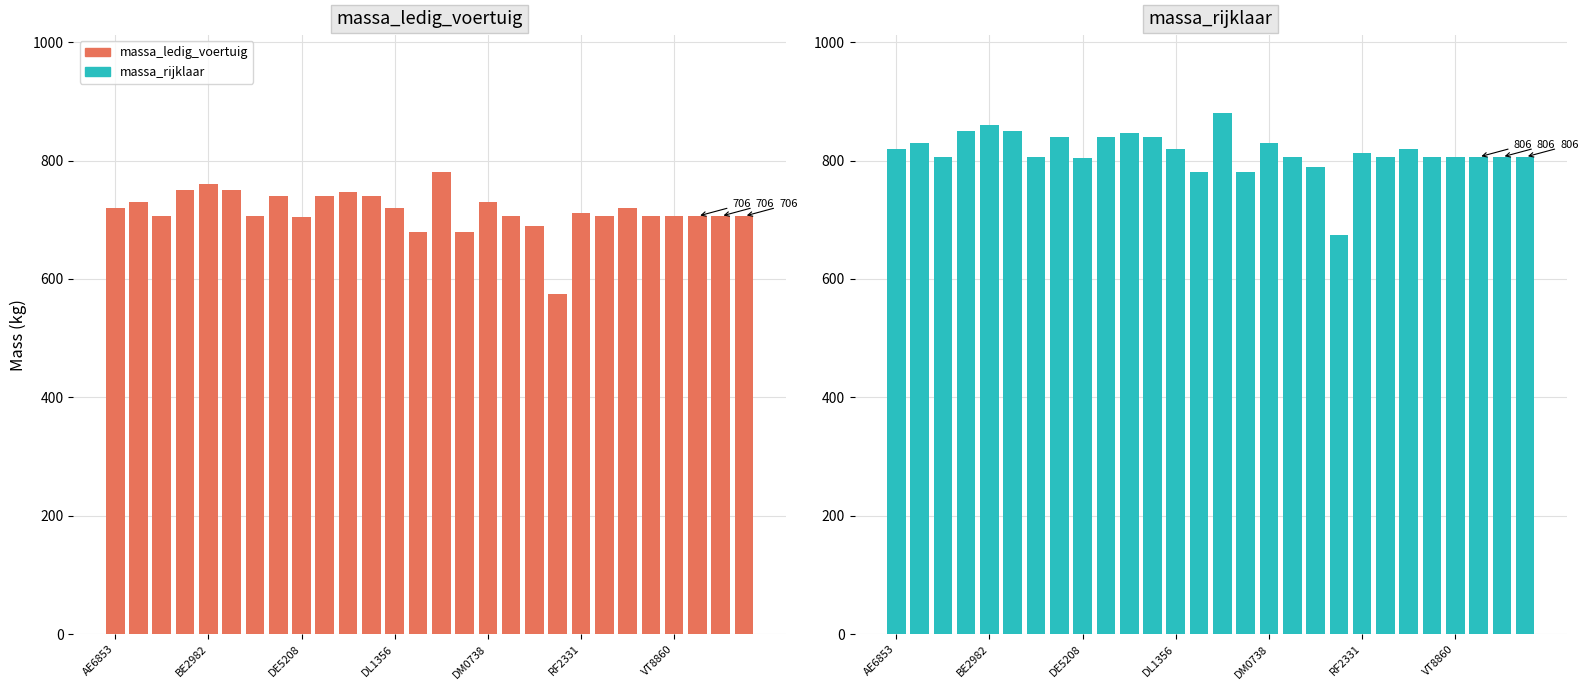

Are the bars grouped side by side (vs. stacked)?

Yes